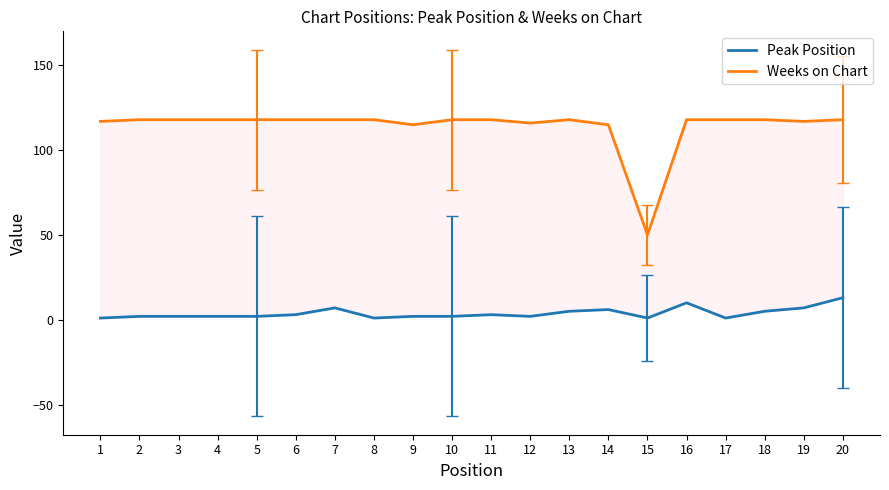

At which label does Peak Position first exceed 2?

6